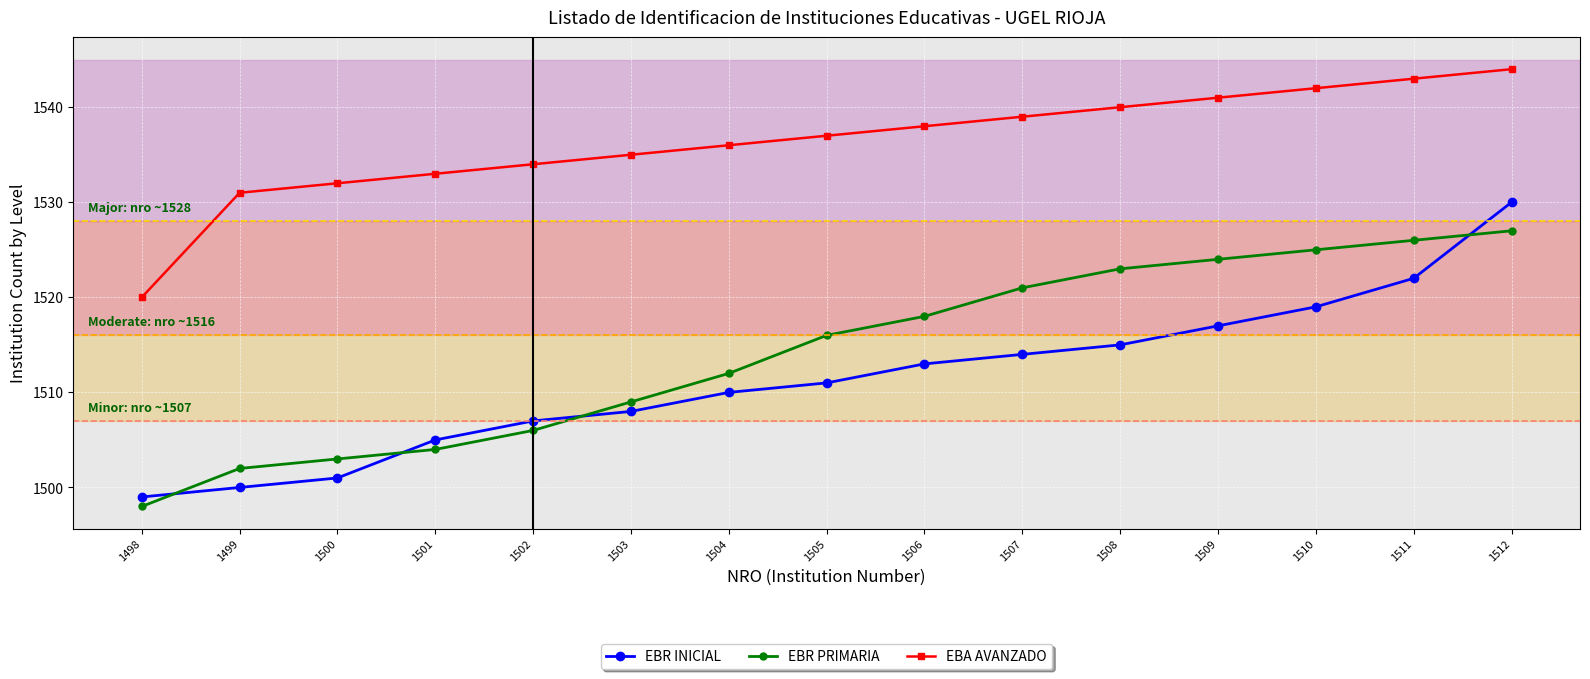

What is the value of the EBA AVANZADO point at the 12th from the left?

1541